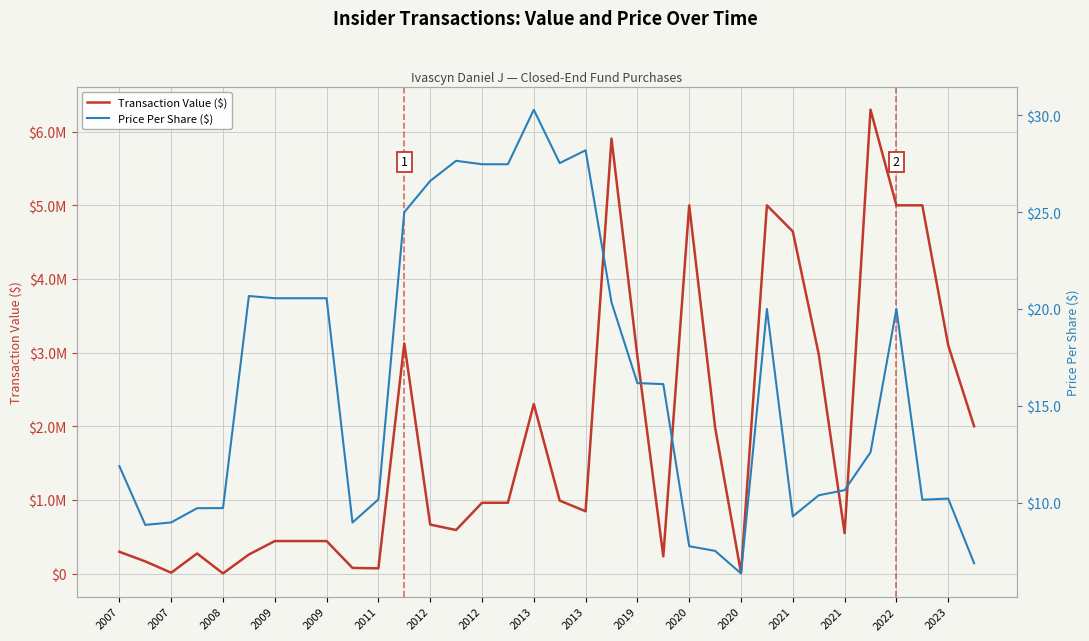

At which category does the chart reach its peak across all series?

29